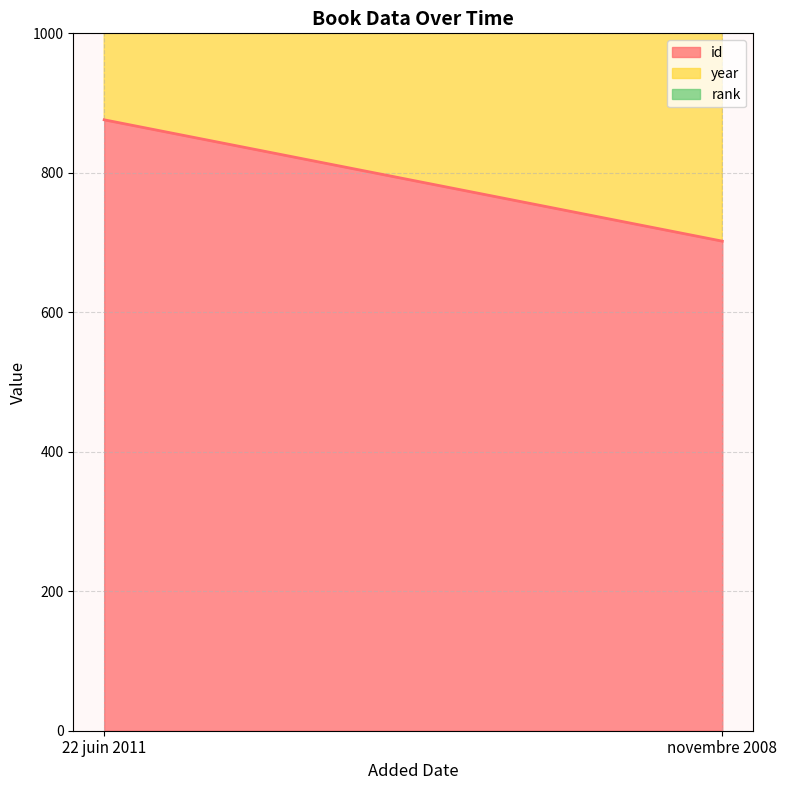

What is the lowest value of the year series?

2008